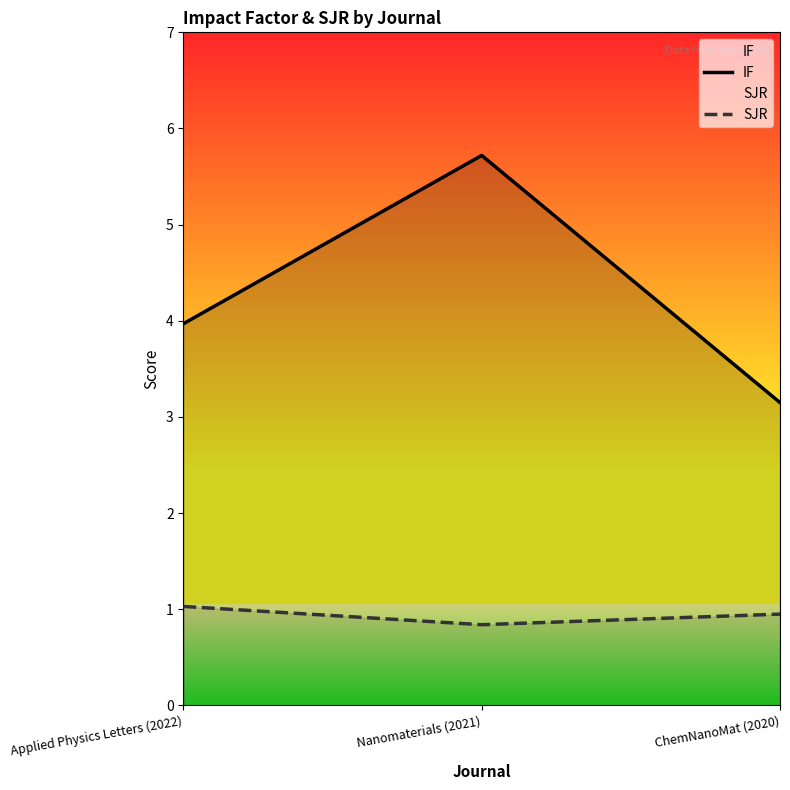

Reading right to left, extract all data points from this chart.

IF: ChemNanoMat (2020)=3.1	Nanomaterials (2021)=5.7	Applied Physics Letters (2022)=4.0
SJR: ChemNanoMat (2020)=0.9	Nanomaterials (2021)=0.8	Applied Physics Letters (2022)=1.0